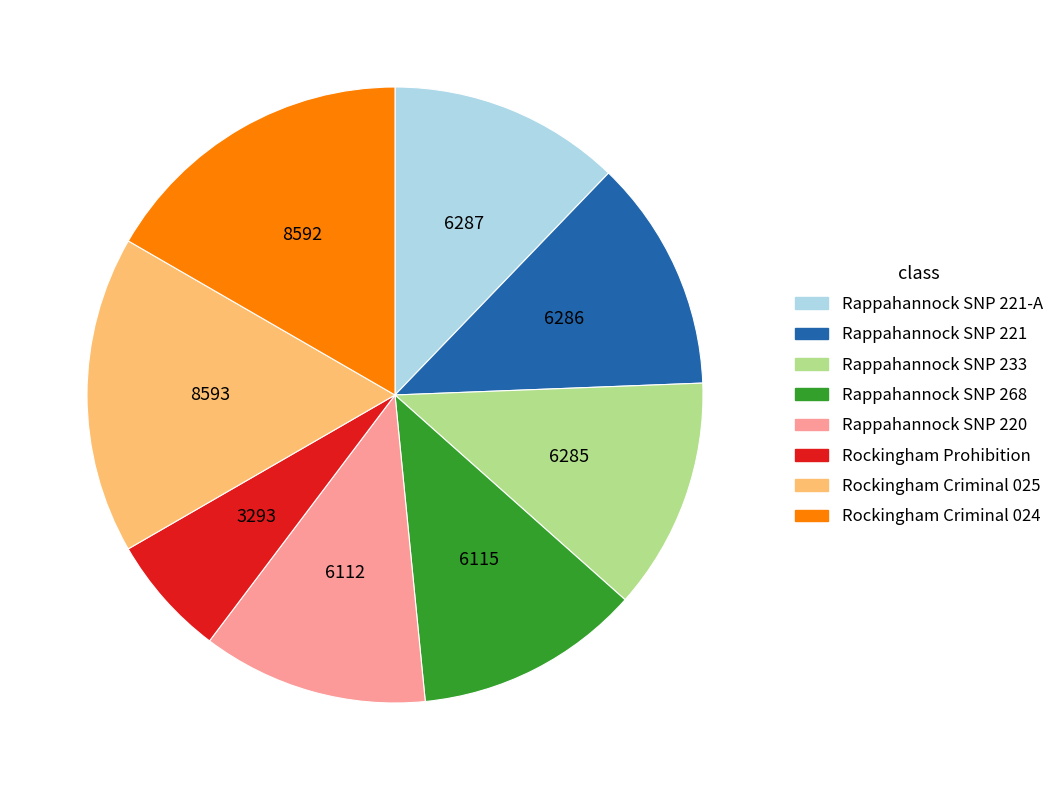

Is there any slice that represents more than half of the pie?

No